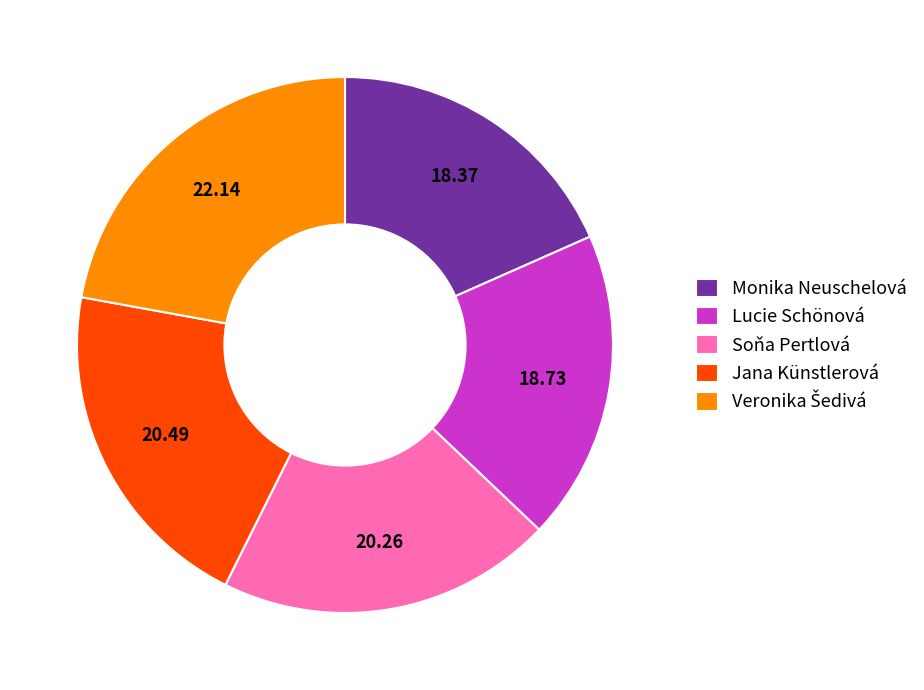

Is there any slice that represents more than half of the pie?

No